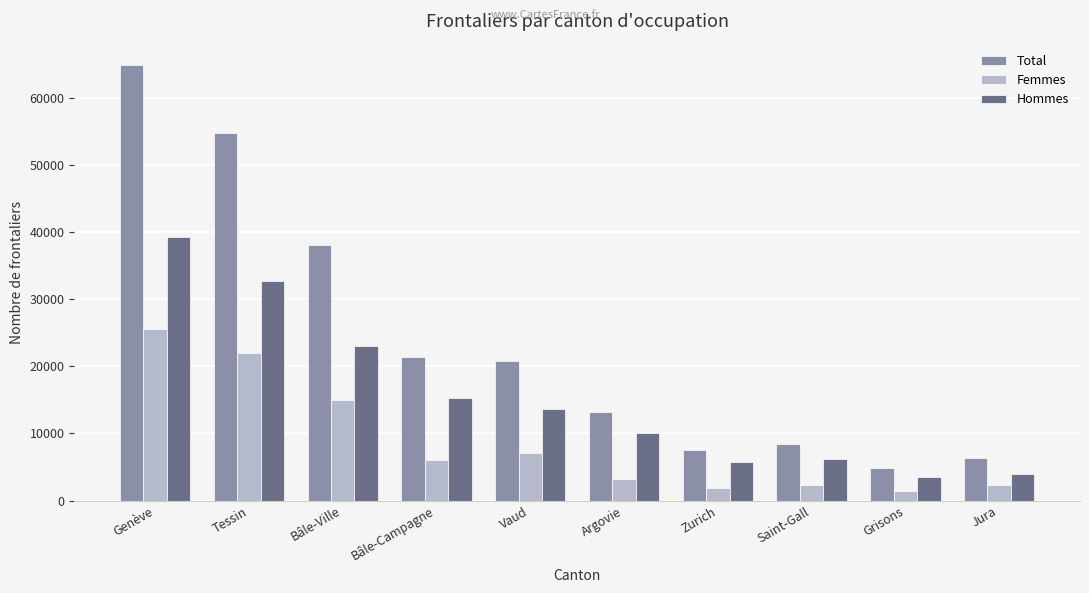

What is the label of the 5th bar from the right?

Argovie